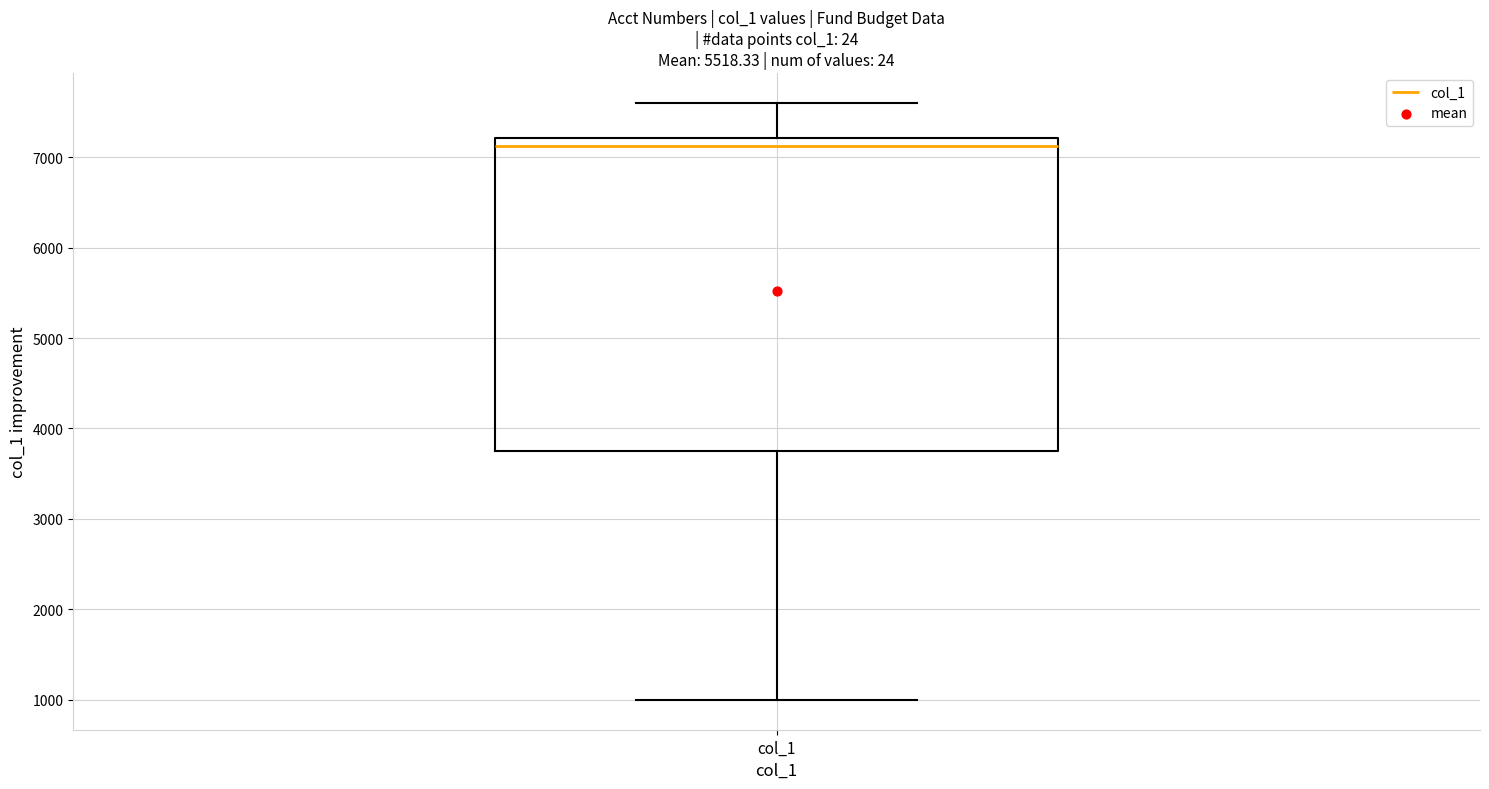

Where is the upper edge of the box for col_1 on the y-axis? The values are not printed on the chart, so give them approximately, as read against the axis.

7200